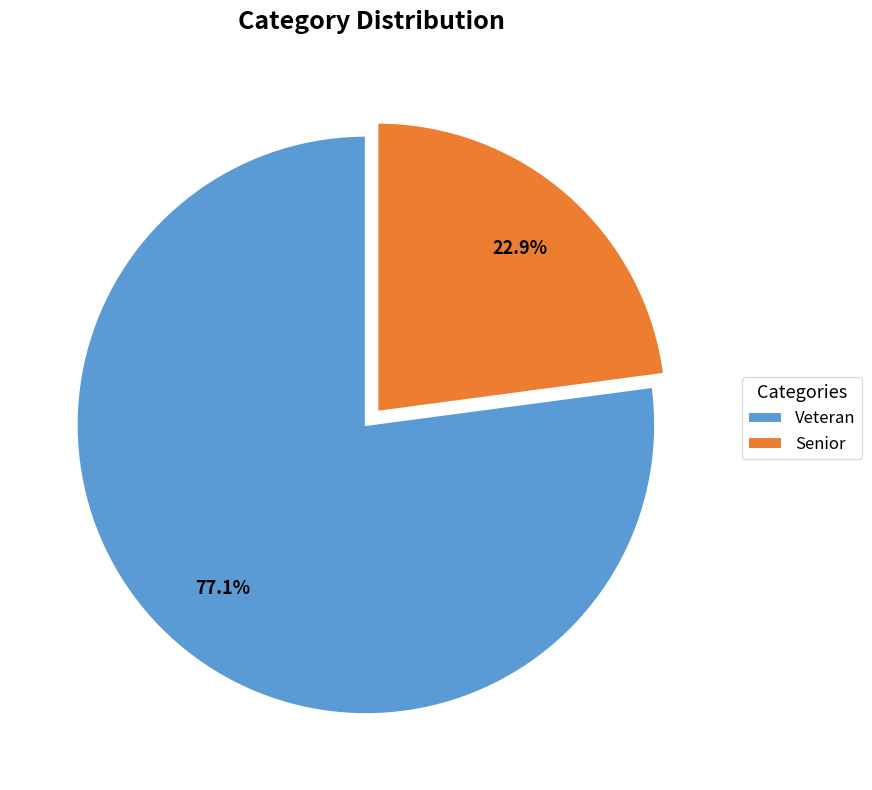

To the nearest percent, what percentage of the pie is Veteran?

77%